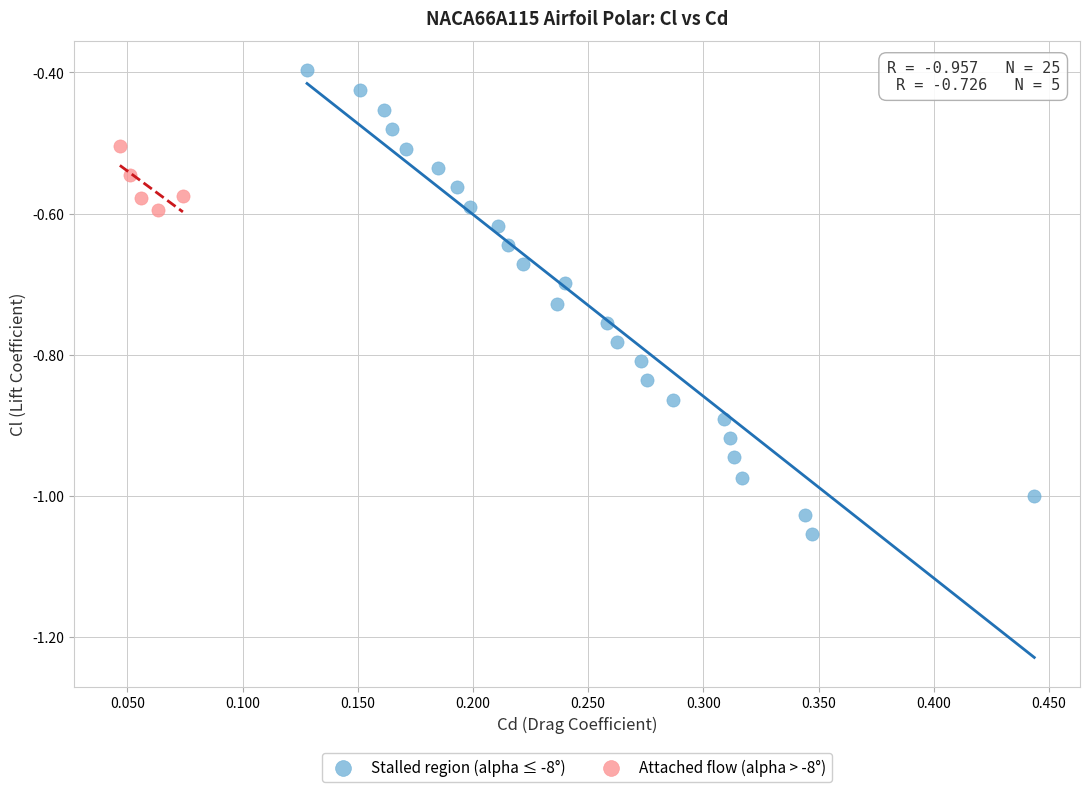

Which series reaches the minimum Y coordinate?

Stalled region (alpha ≤ -8°)